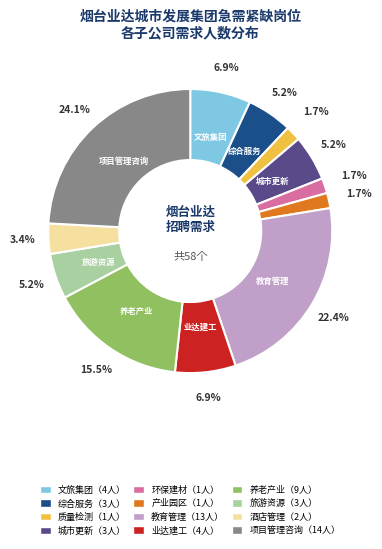

Is there any slice that represents more than half of the pie?

No